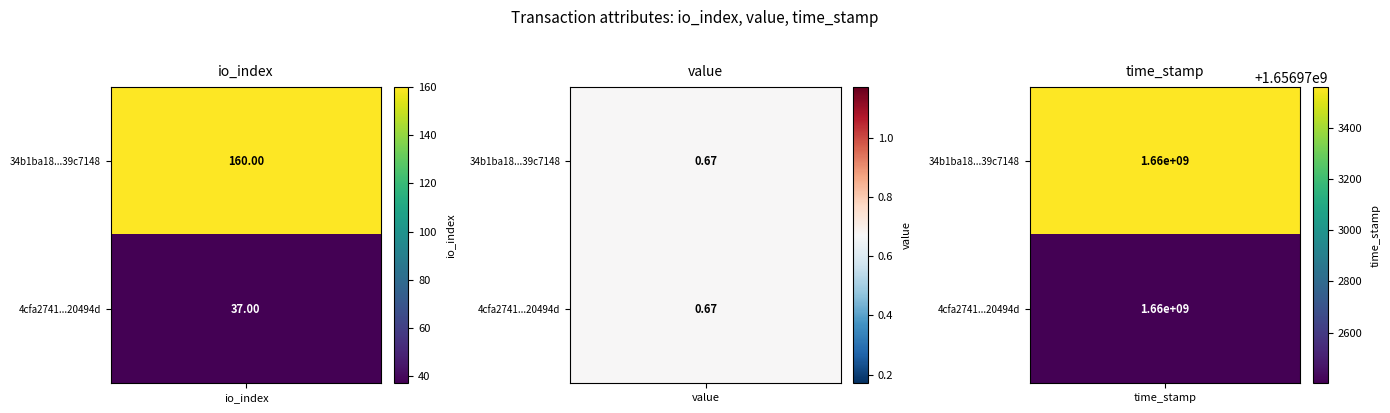

What is the difference between the 4cfa27414ab34326f4ac913fb6cd4846c20494d values at value and time_stamp?

1656972402.3